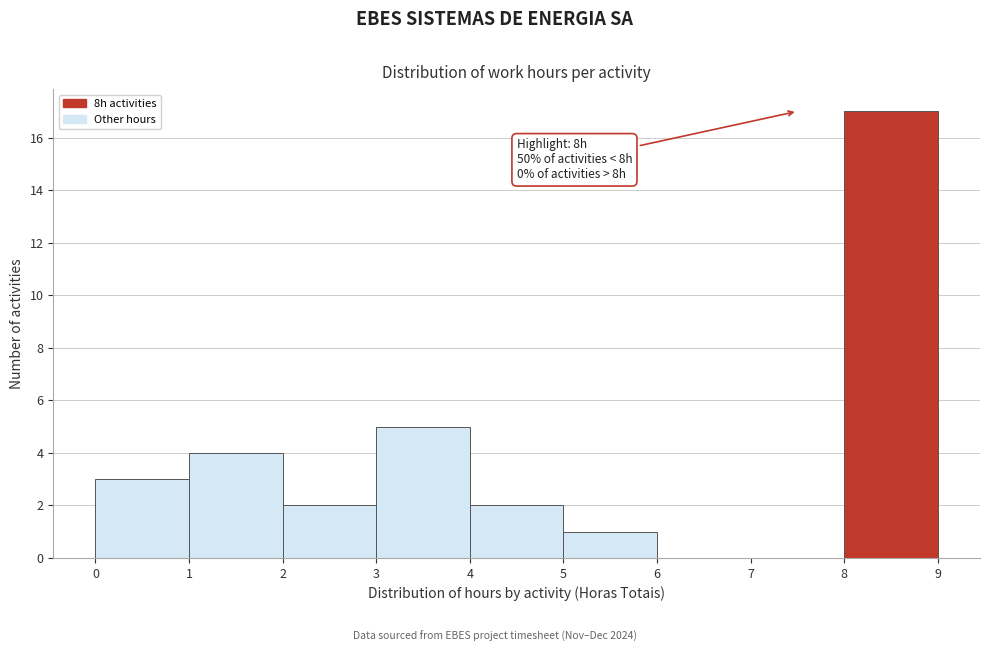

Over which range of the x-axis is the bar tallest?

8 to 9